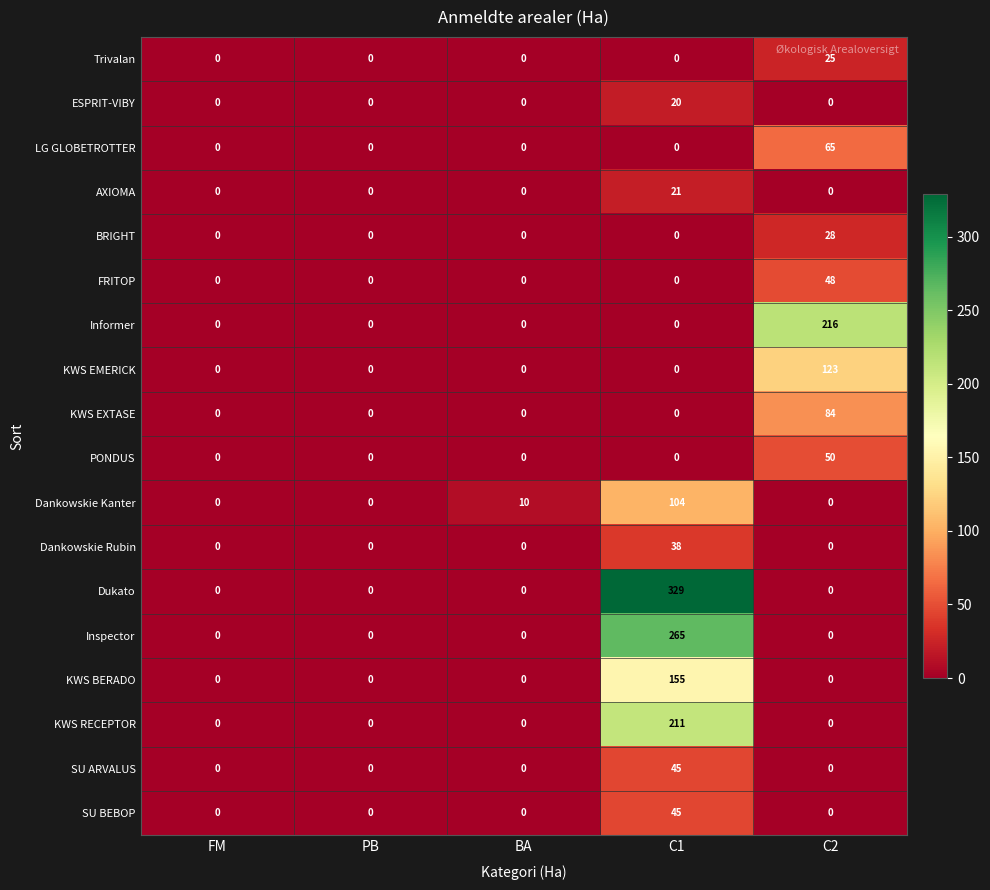

Which series has the widest spread of values?

Dukato